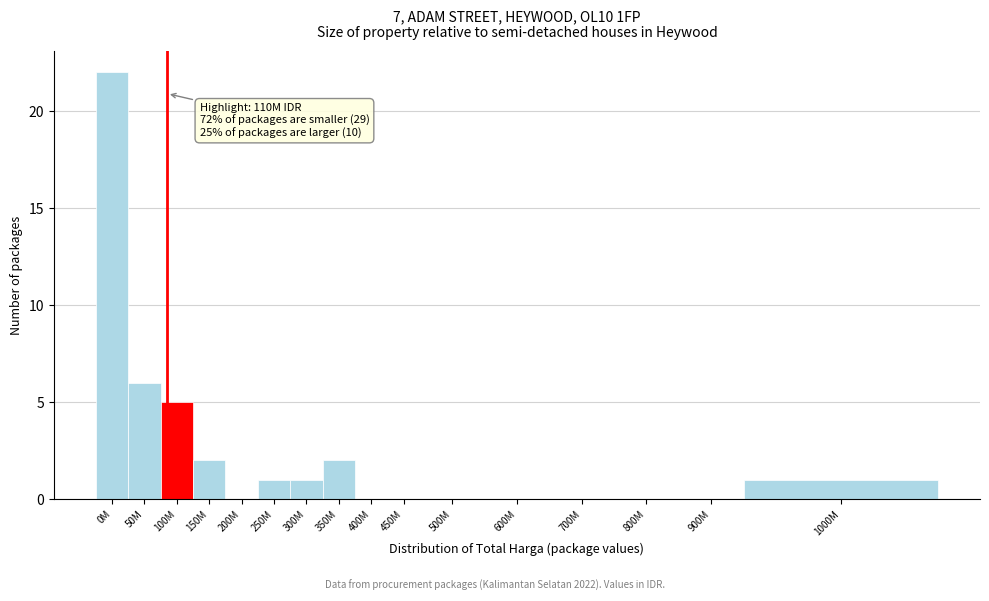

Reading left to right, list all the values displayed in this chart.

0M=22	50M=6	100M=5	150M=2	200M=0	250M=1	300M=1	350M=2	400M=0	450M=0	500M=0	600M=0	700M=0	800M=0	900M=0	1000M=1